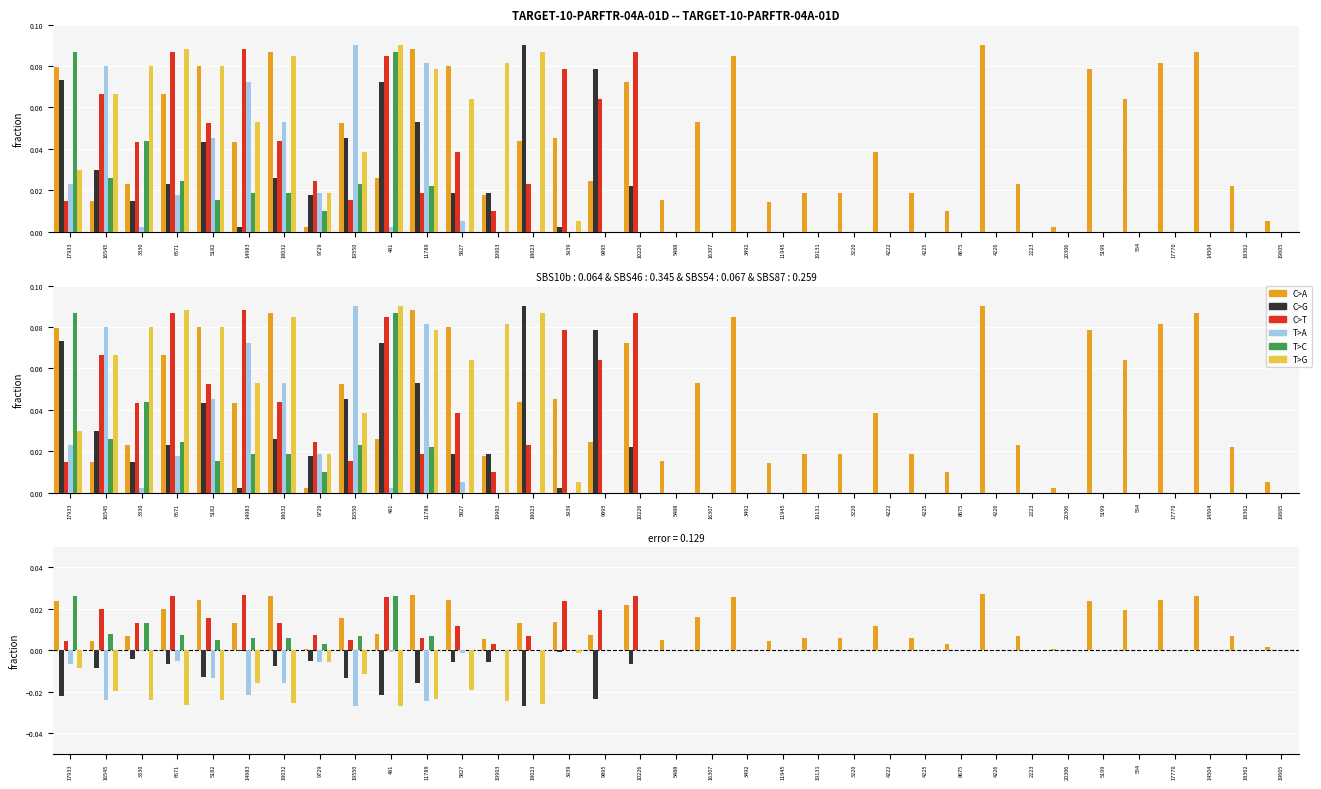

Are the bars grouped side by side (vs. stacked)?

Yes